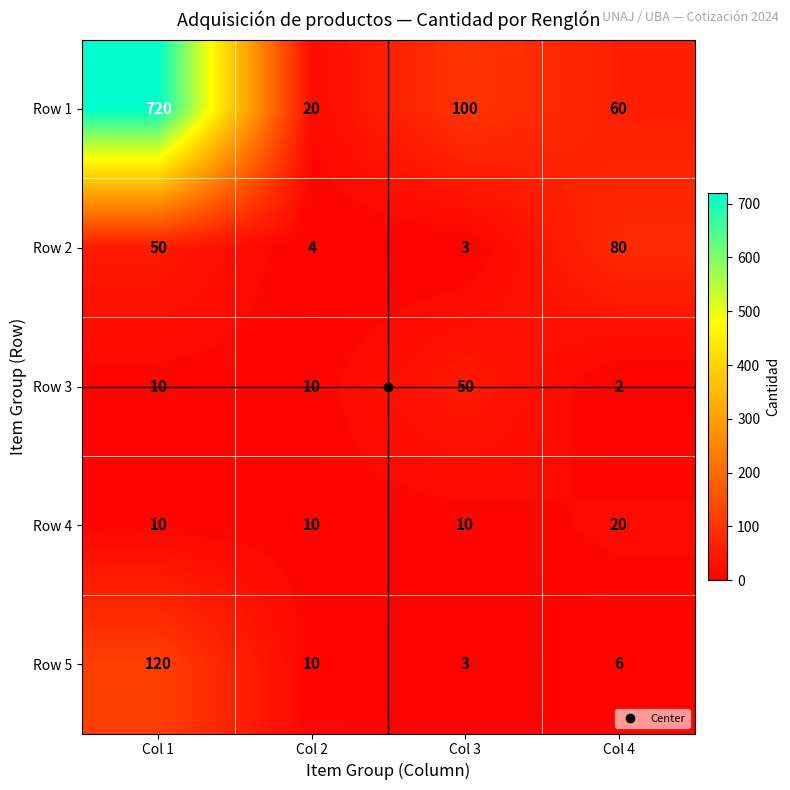

What is the difference between the maximum and minimum values in the Row 2 series?

77